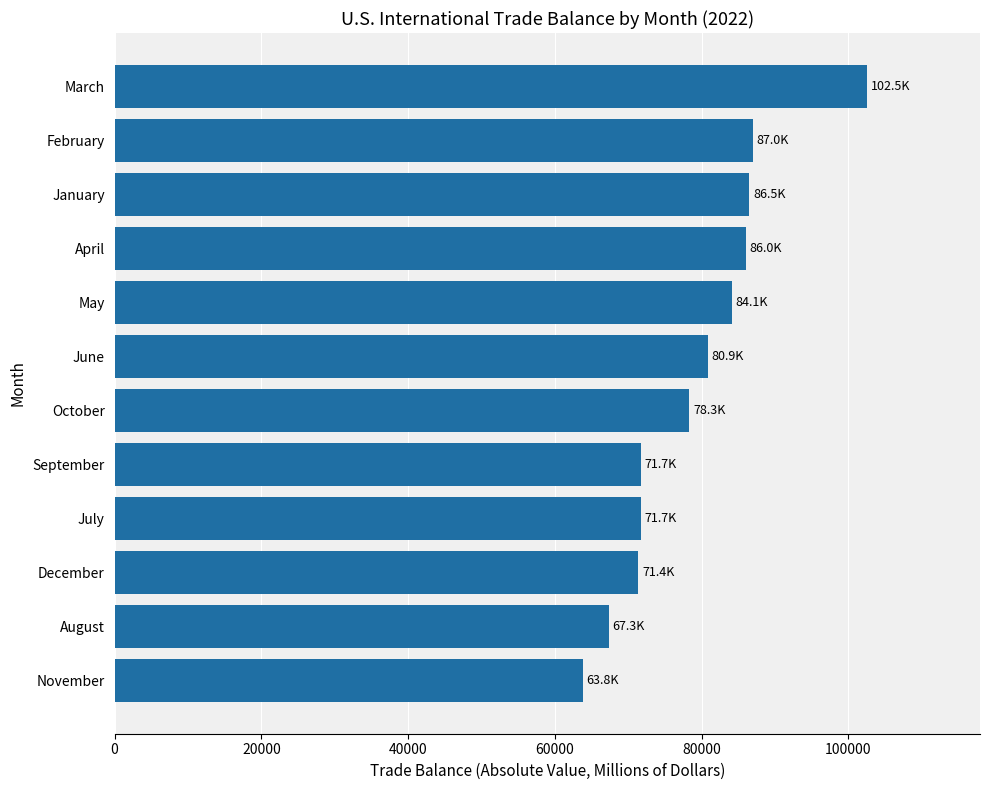

Which has a higher value, March or May?

March